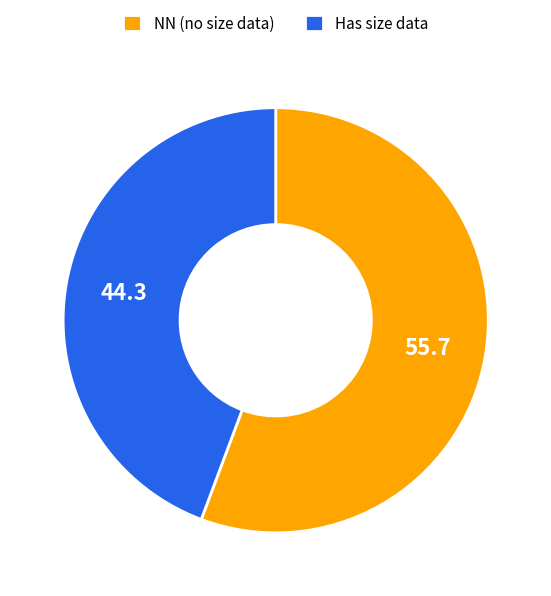

The Has size data slice represents 44% of the pie. True or false?

True